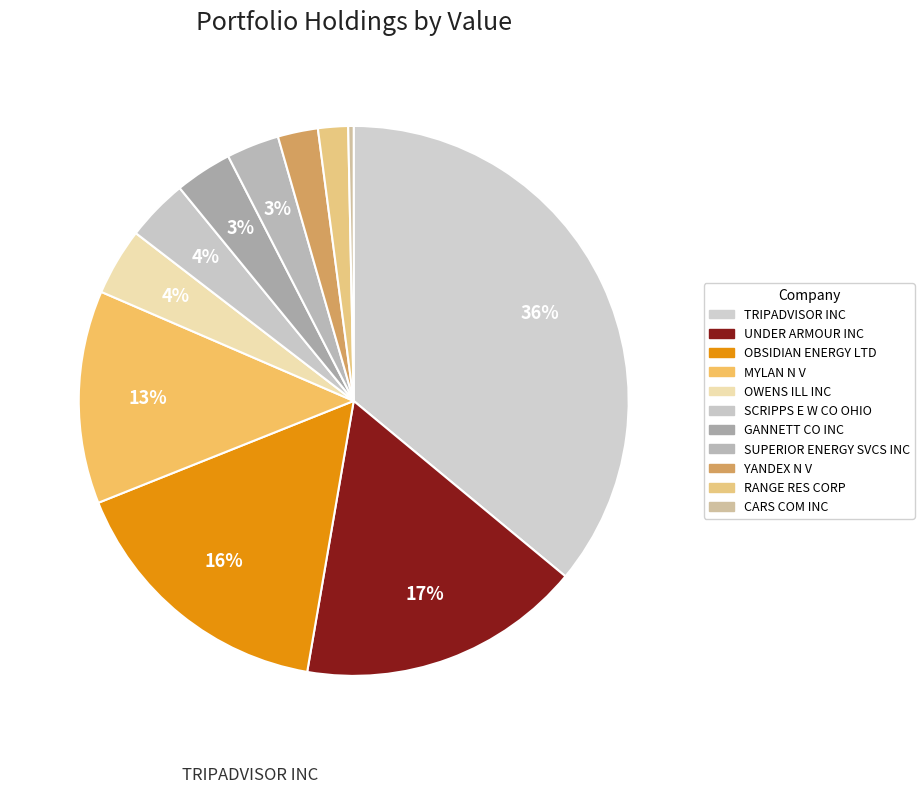

How many slices are in this pie chart?

11